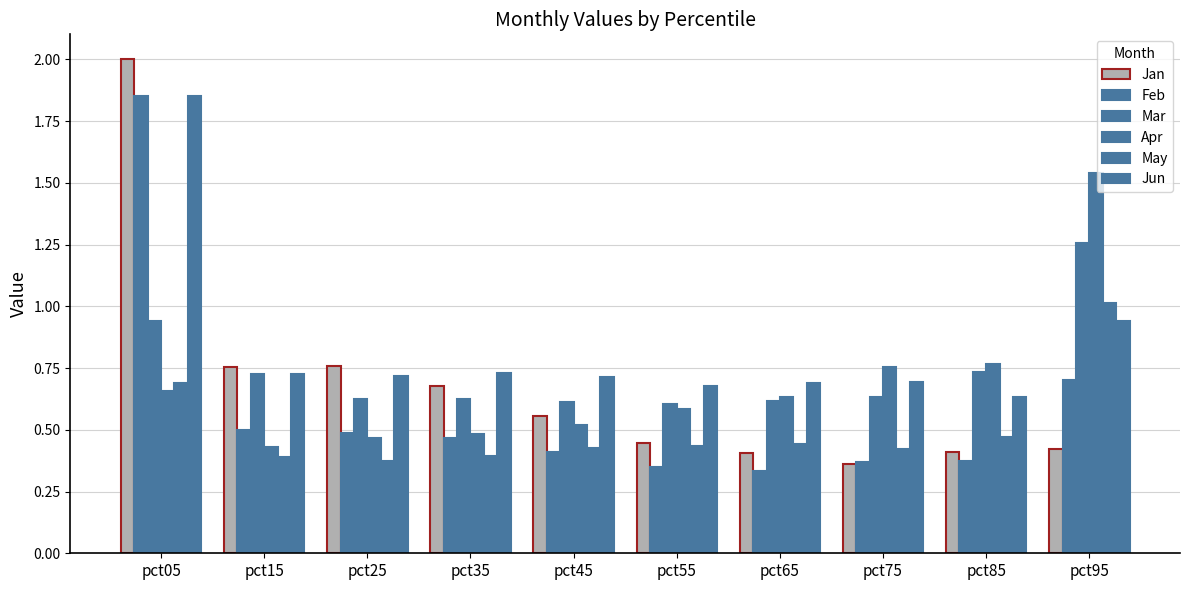

Count the number of data series in this chart.

6